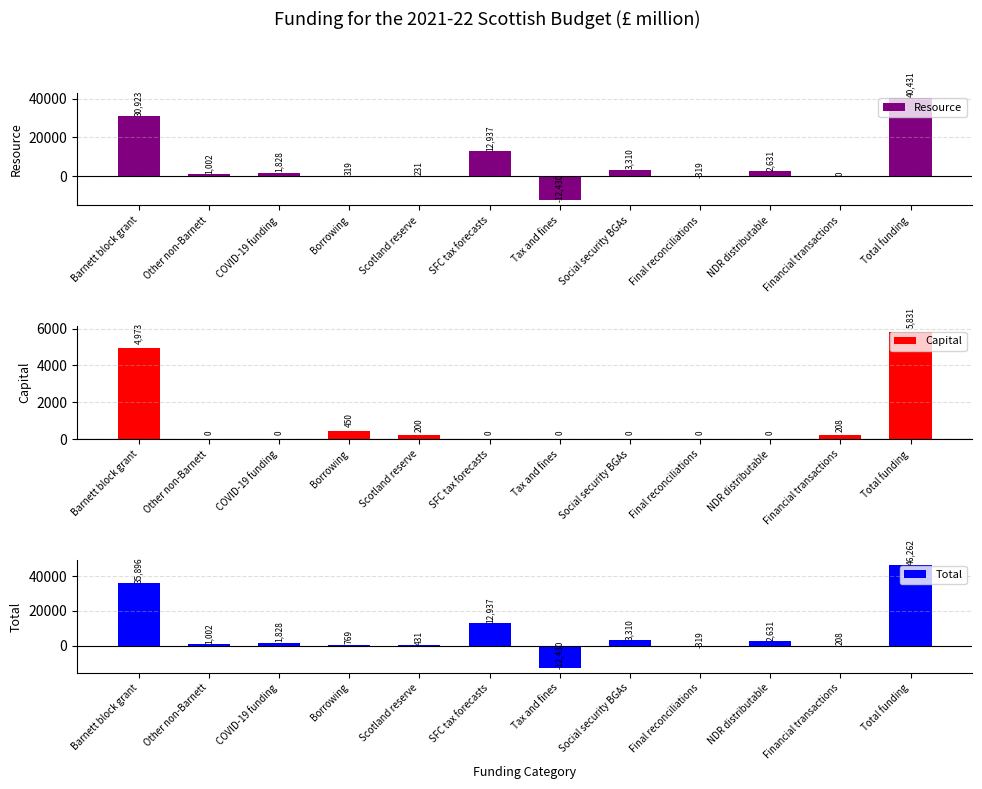

Count the number of categories in the chart.

12